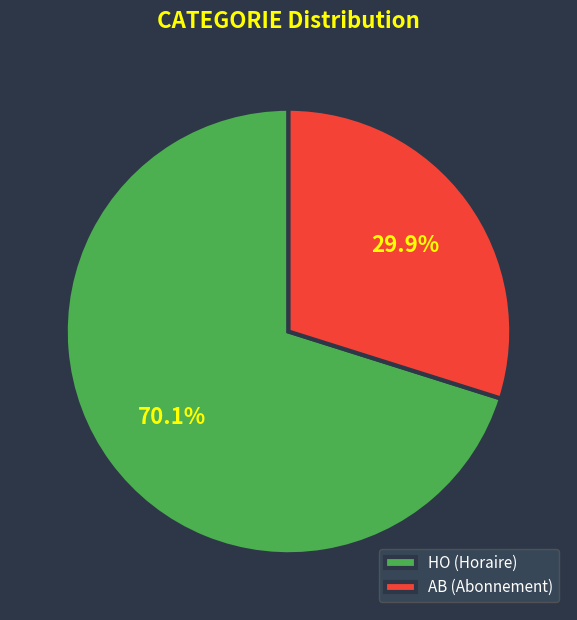

What is the total percentage of HO and AB?

100.0%